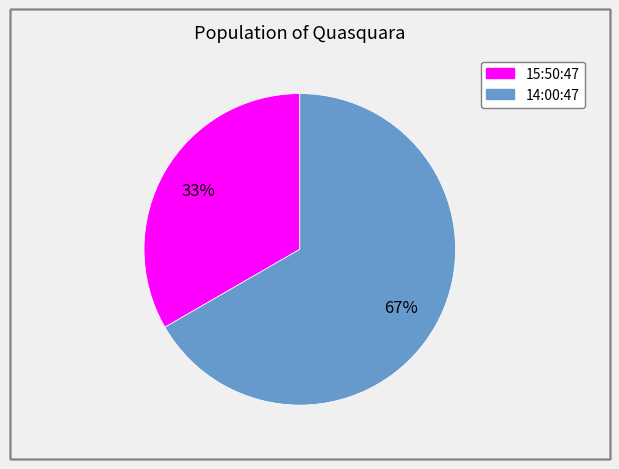

Is 15:50:47 the majority of the pie?

No